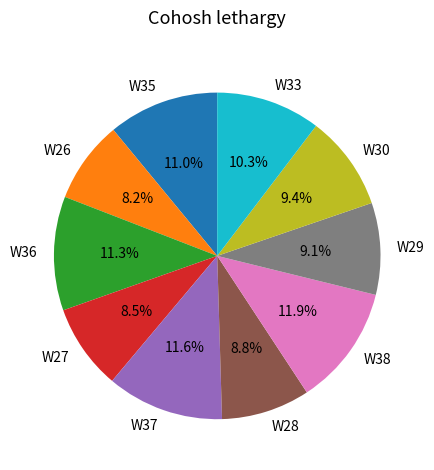

To the nearest percent, what portion does W36 represent?

11%